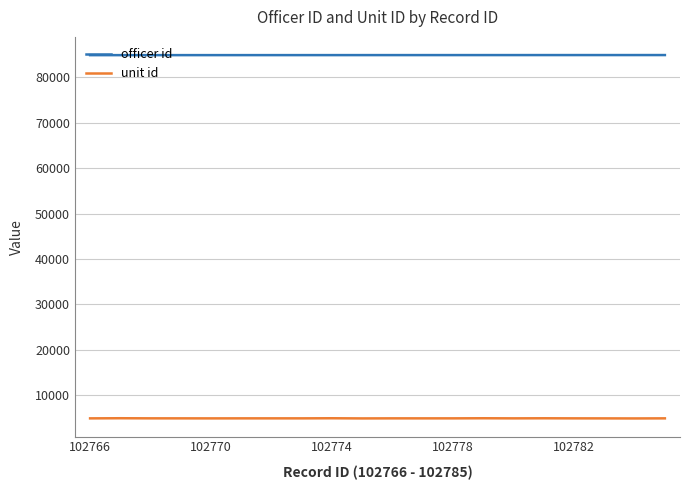

How many values in the unit id series are below 4918?

6